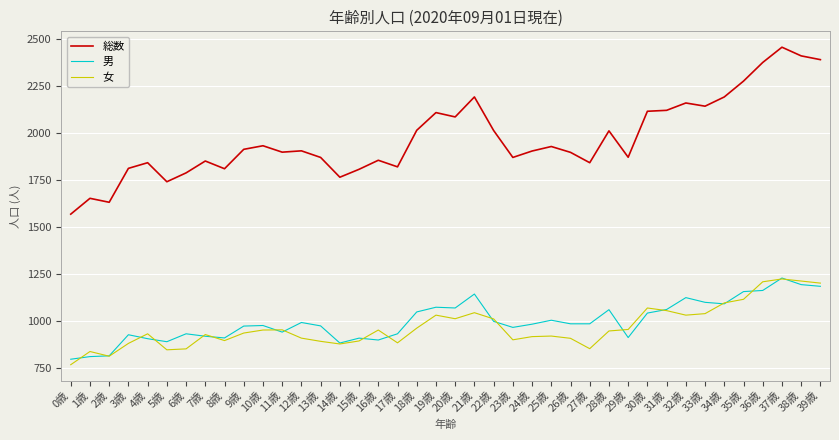

How many series are shown in this chart?

3